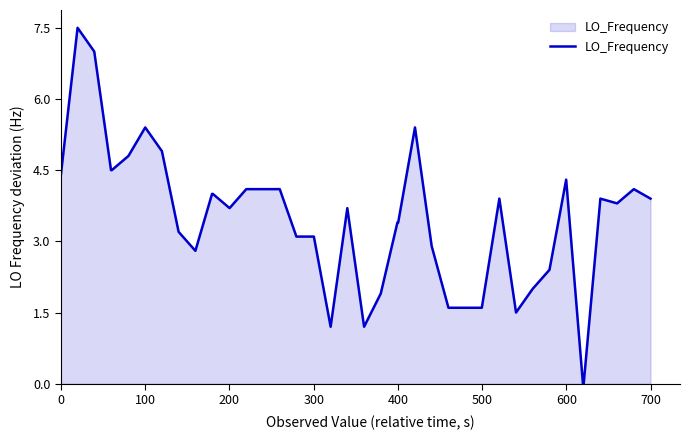

What is the difference between the maximum and minimum values?

7.5